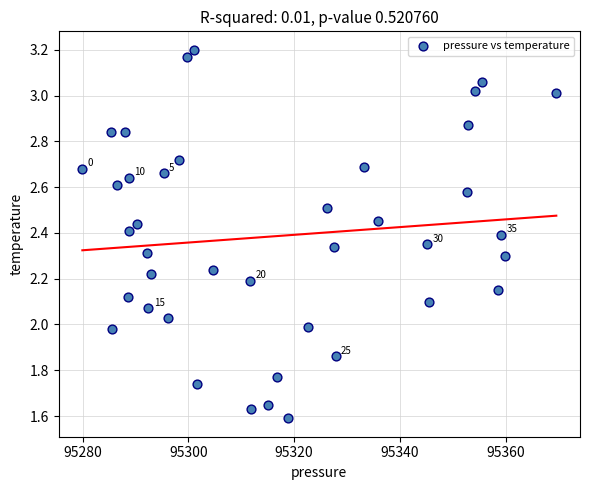

What is the range of X values (max minus min)?

89.6